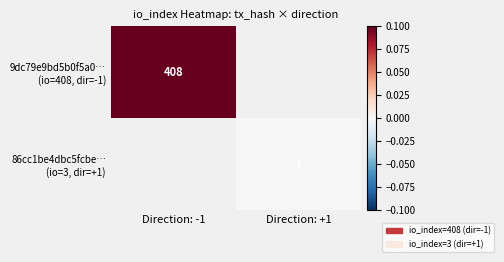

Which series has the largest range (max minus min)?

9dc79e9bd5b0f5a0… (io=408, dir=-1)